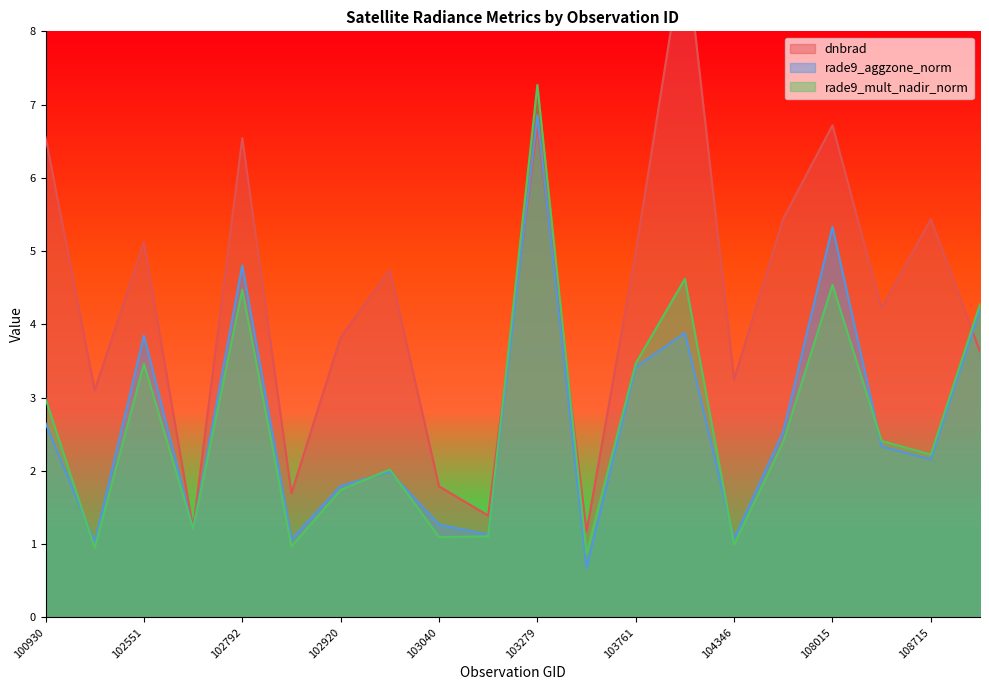

After their last crossing, which series has the higher values: rade9_aggzone_norm or rade9_mult_nadir_norm?

rade9_mult_nadir_norm